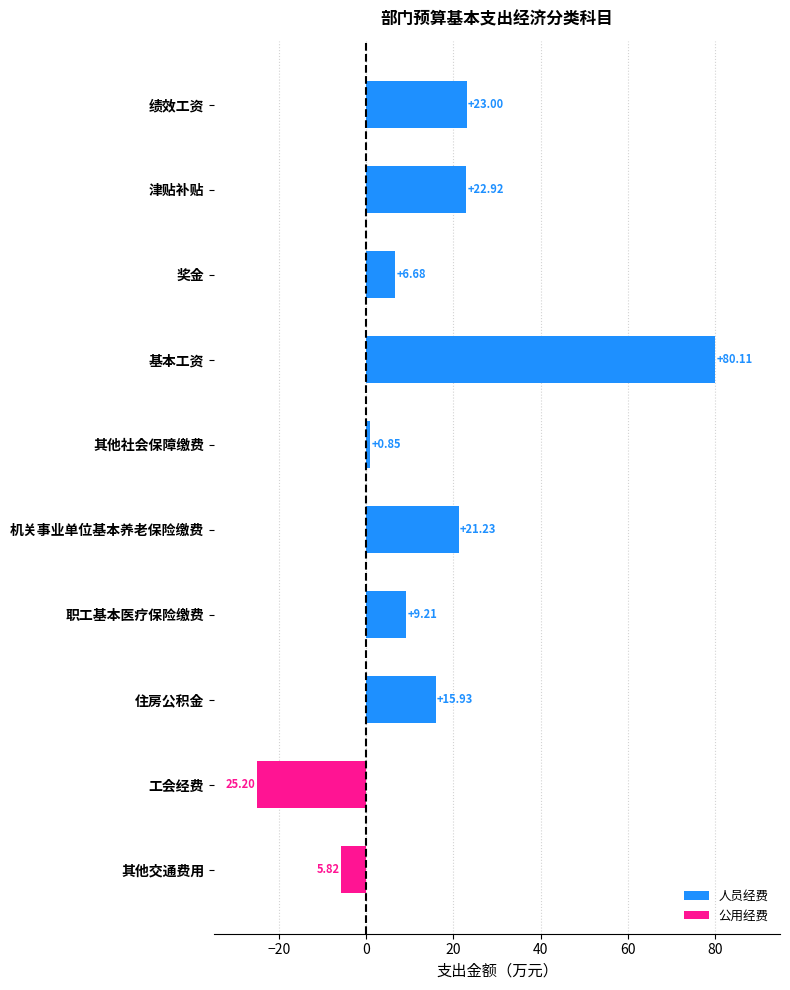

How many data points in 人员经费 are less than 15?

5